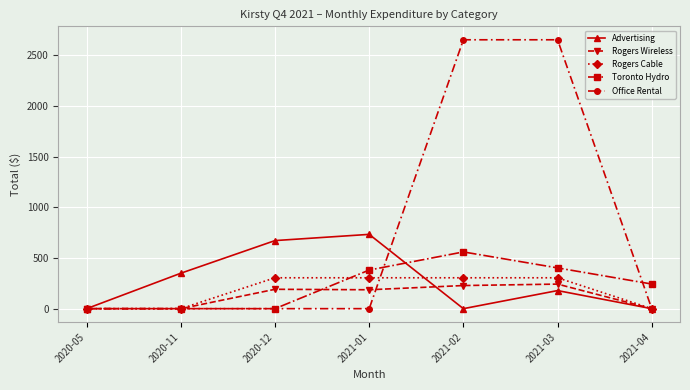

What position from the left is 2020-05?

1